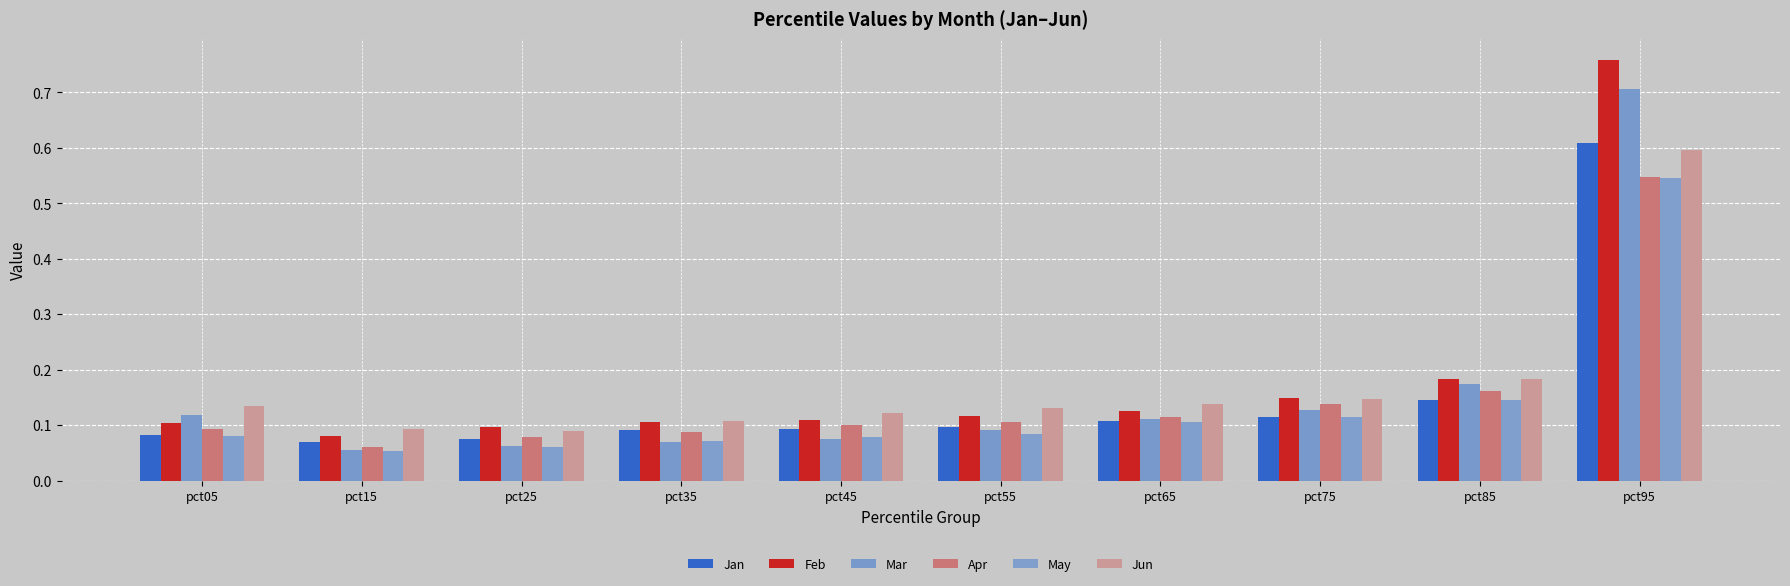

Which has a higher value, pct15 or pct55?

pct55